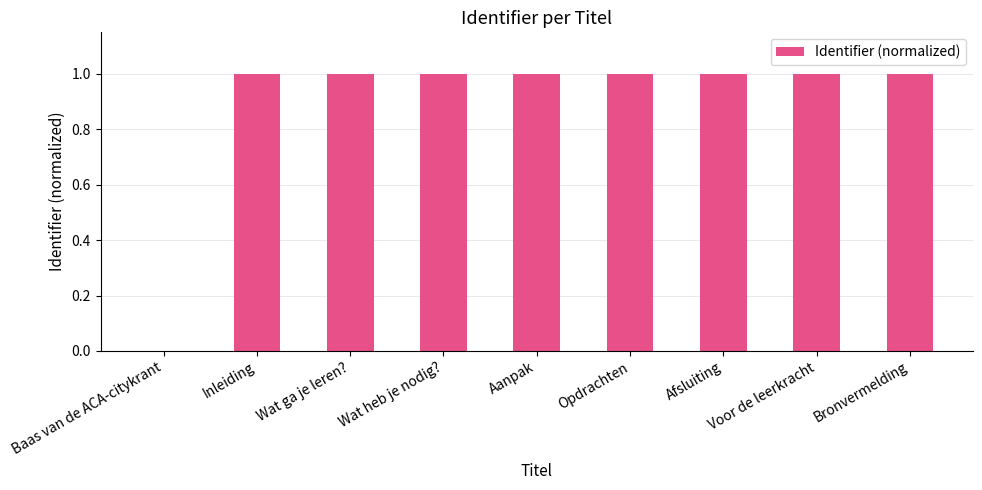

Reading left to right, what are all the values shown in this chart?

Baas van de ACA-citykrant=0.0	Inleiding=1.0	Wat ga je leren?=1.0	Wat heb je nodig?=1.0	Aanpak=1.0	Opdrachten=1.0	Afsluiting=1.0	Voor de leerkracht=1.0	Bronvermelding=1.0